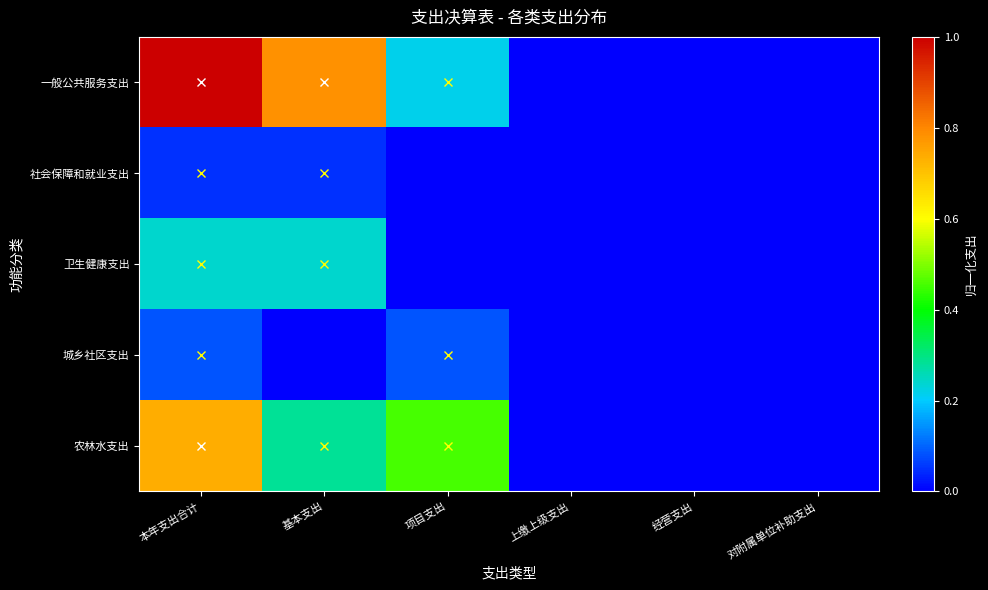

At how many categories does at least one series exceed 0?

3